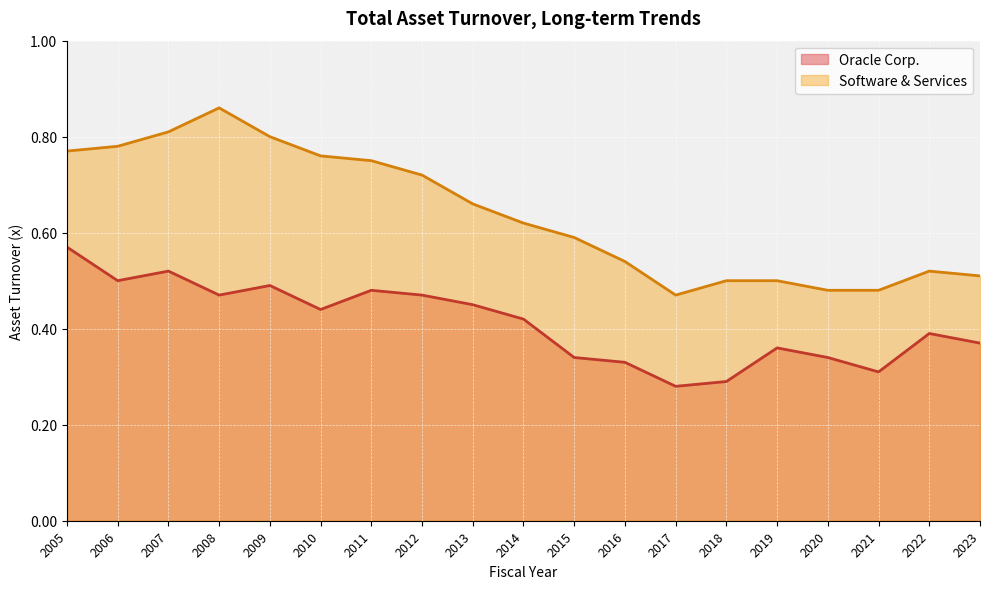

True or false: Software & Services has a value of 0.8 at 2006.

True